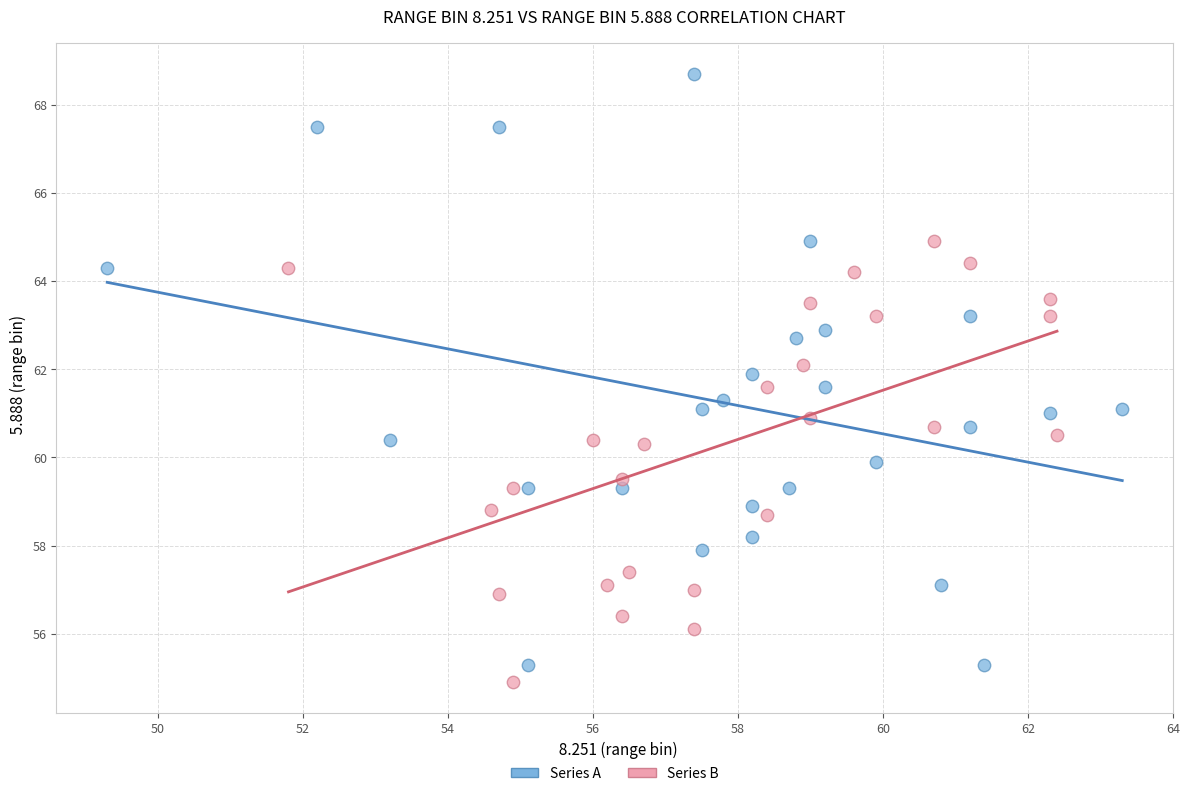

Which series has the widest spread of Y values?

Series A